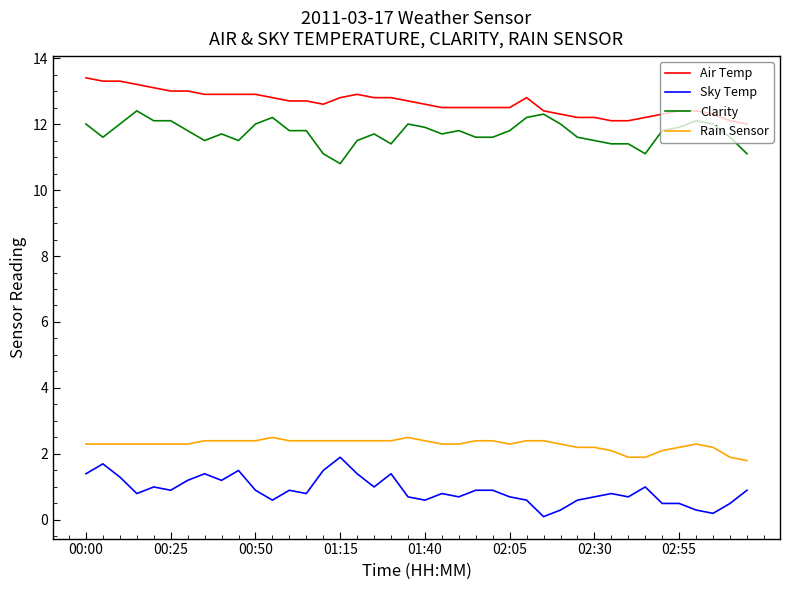

What is the highest value of the Rain Sensor series?

2.5